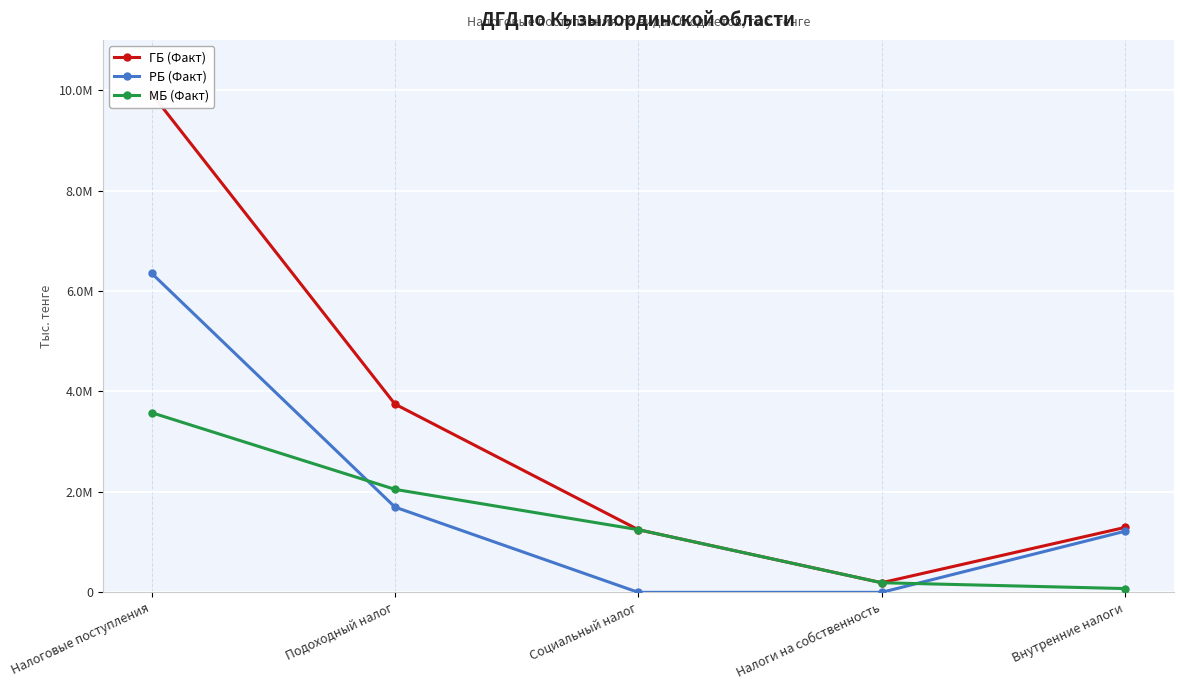

Reading right to left, transcribe all the data shown in this chart.

ГБ (Факт): 1292281	191600	1247712	3747706	9930034
РБ (Факт): 1216842	0	0	1697179	6352838
МБ (Факт): 75440	191600	1247712	2050527	3577196